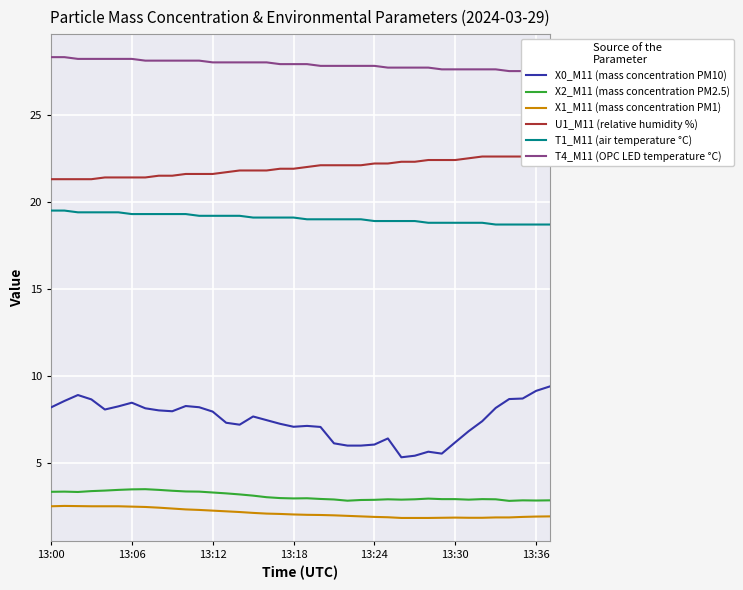

What is the label of the 12th point from the left?

11